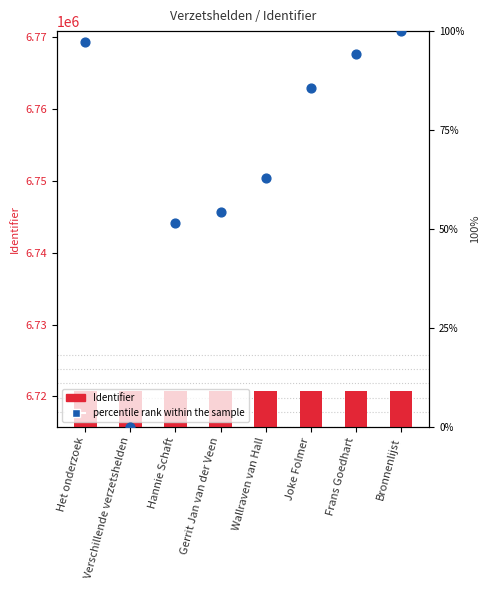

Which series reaches the minimum Y coordinate?

percentile rank within the sample